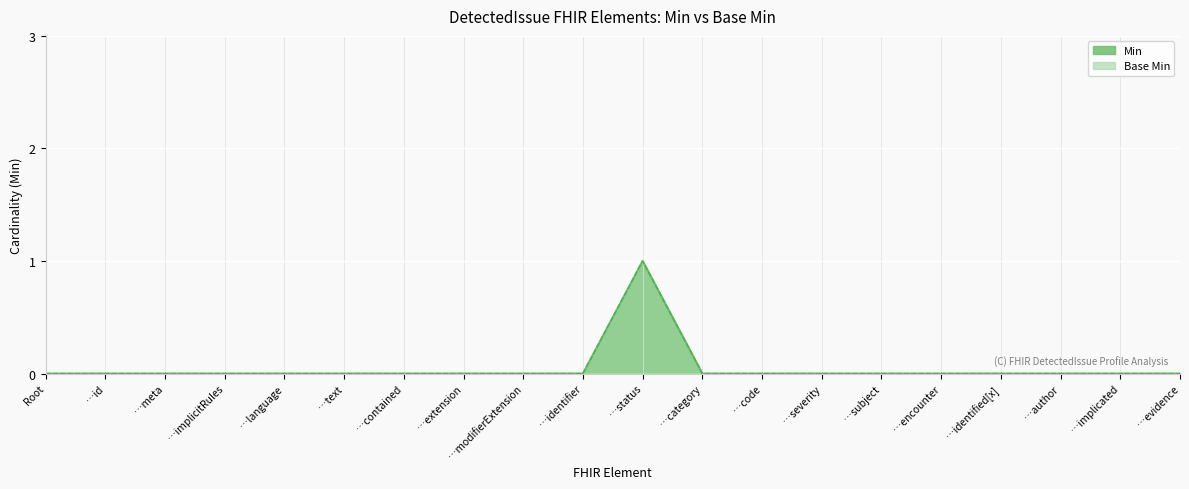

Is it true that Base Min equals 0 at …implicated?

True